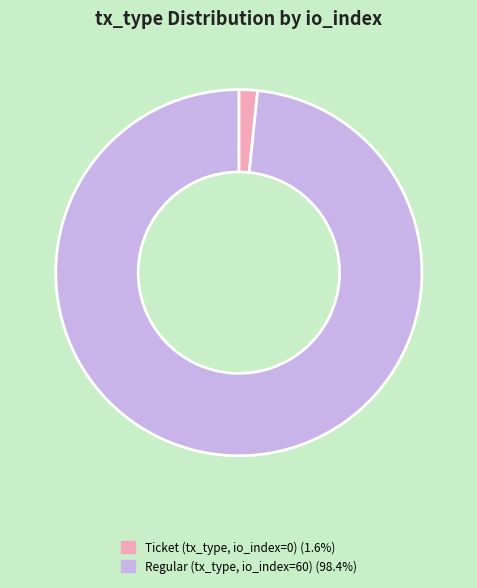

Is there any slice that represents more than half of the pie?

Yes